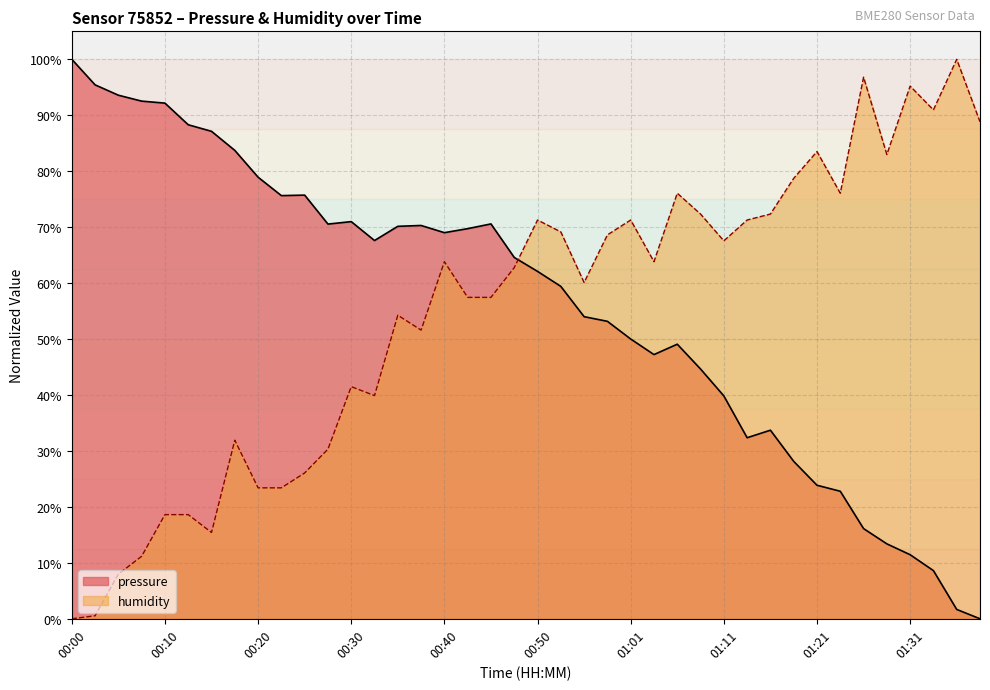

What are all the series names shown in the legend?

pressure, humidity